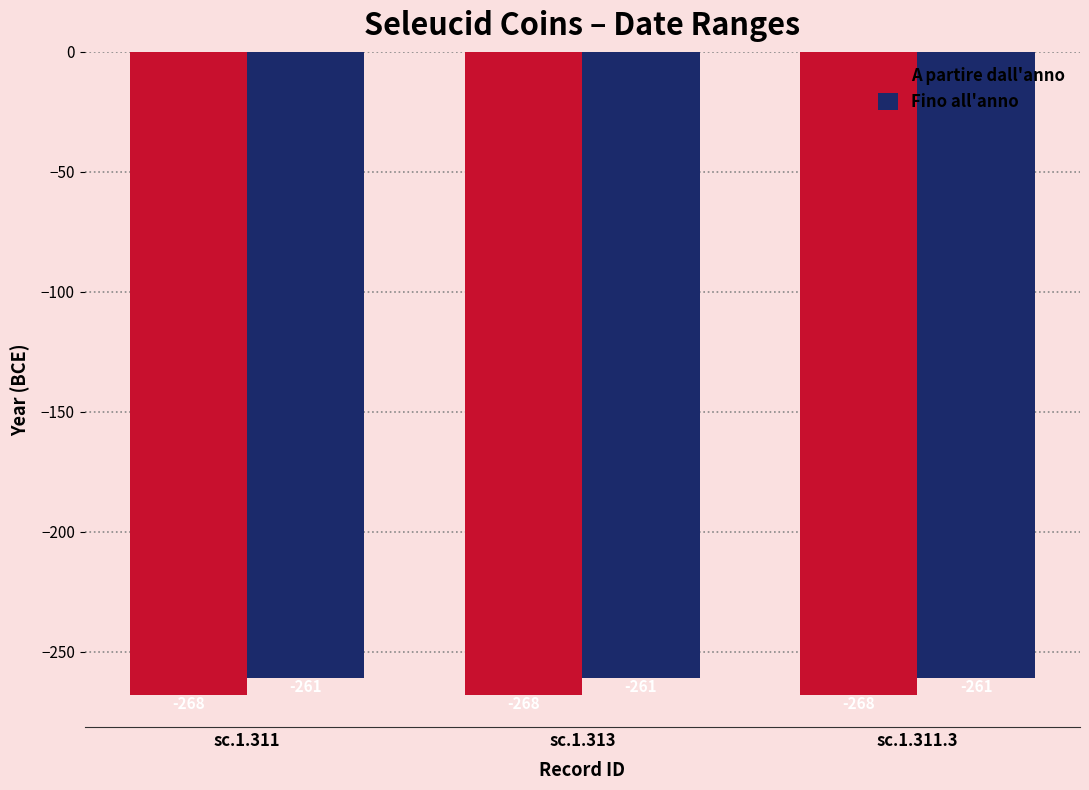

How many groups of bars are there?

3